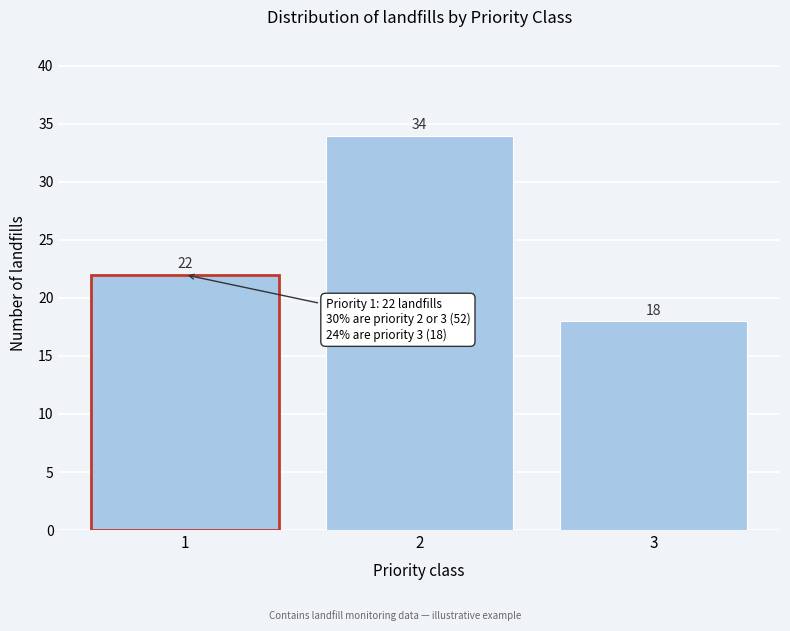

Reading right to left, list all the values displayed in this chart.

18	34	22